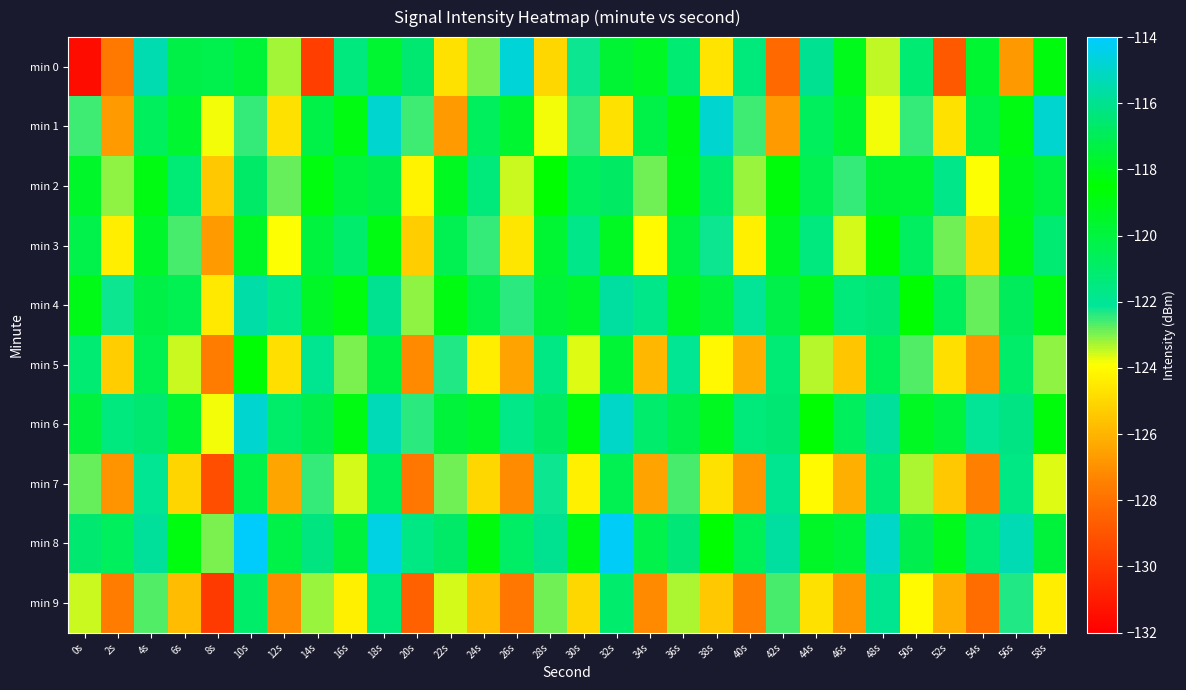

Which category has the lowest value across all series?

0s